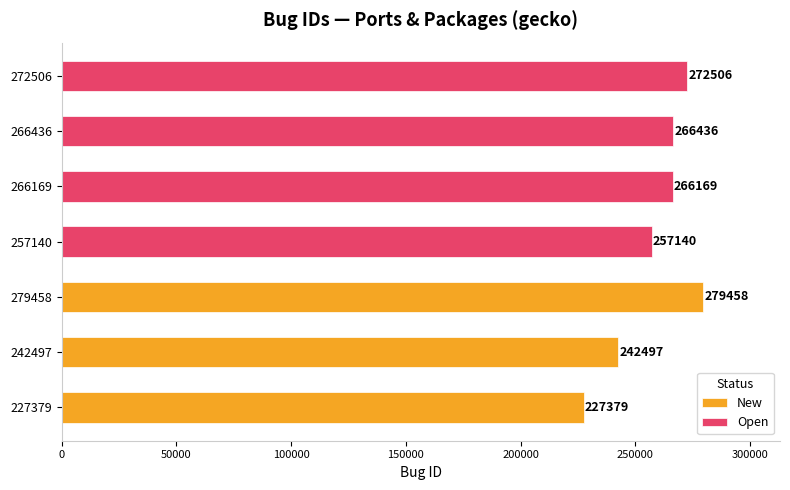

What position from the right is 257140?

4